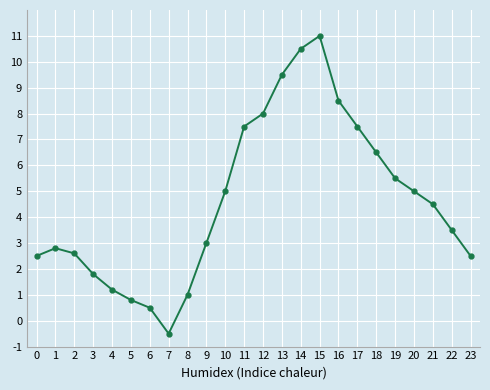

How many series are shown in this chart?

1